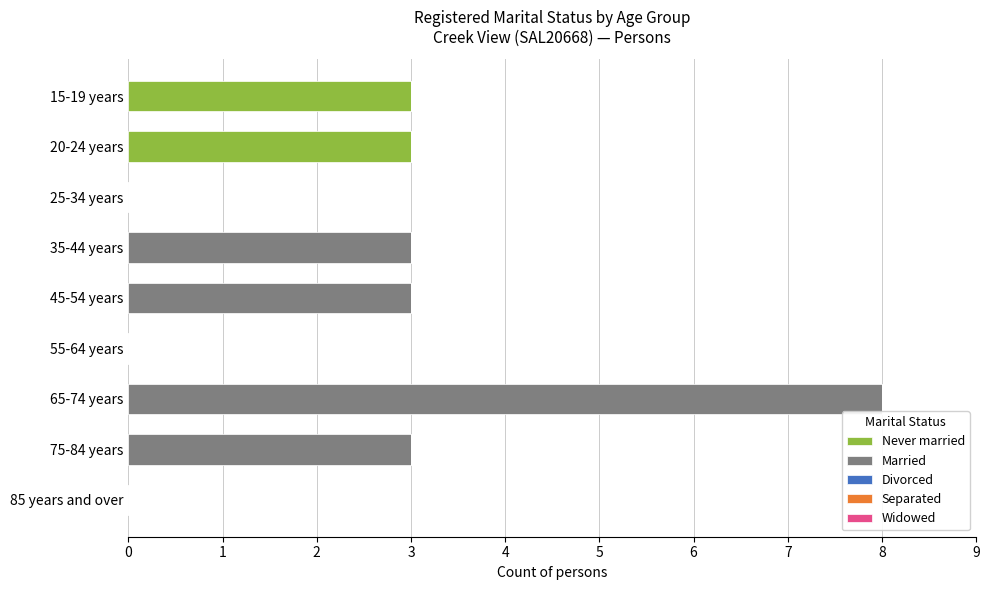

What is the total value across all series at 15-19 years?

3